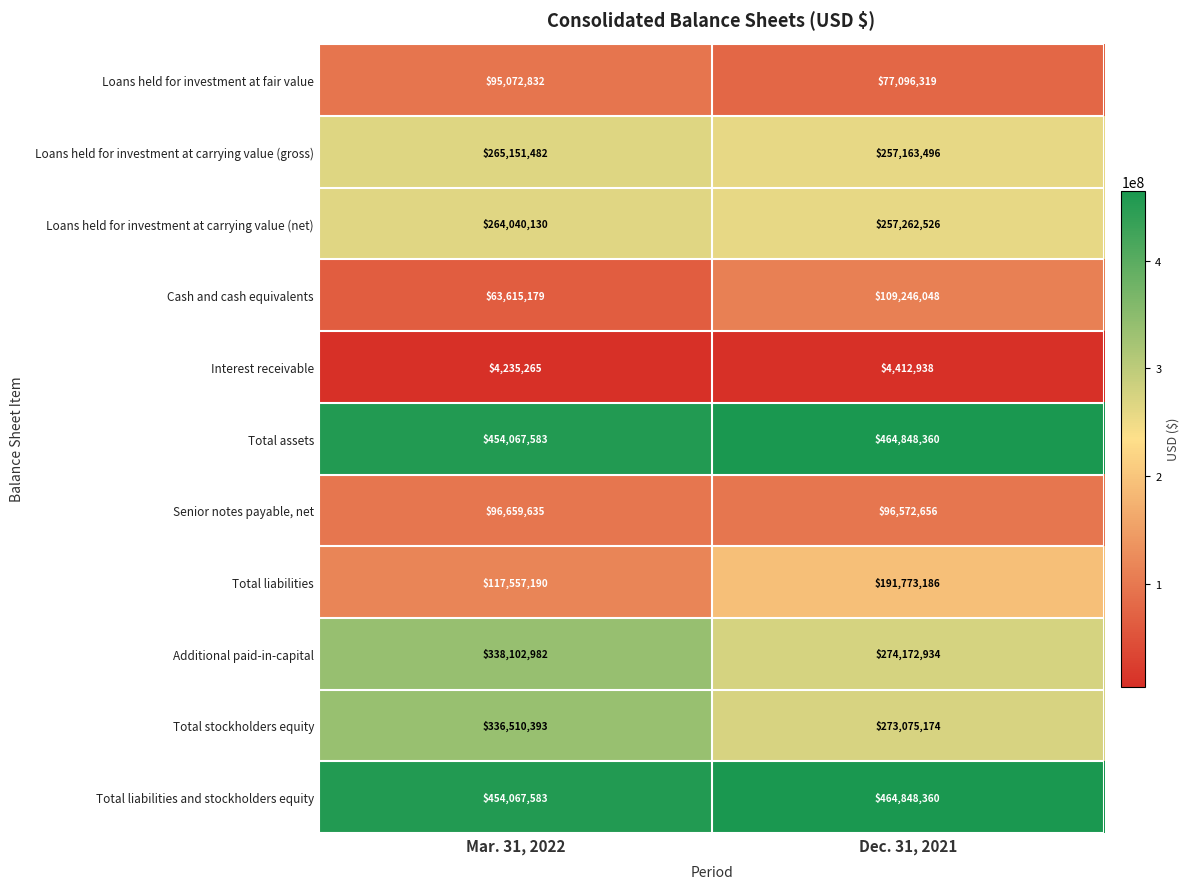

Is it true that Loans held for investment at carrying value (gross) equals 257163496 at Dec. 31, 2021?

True